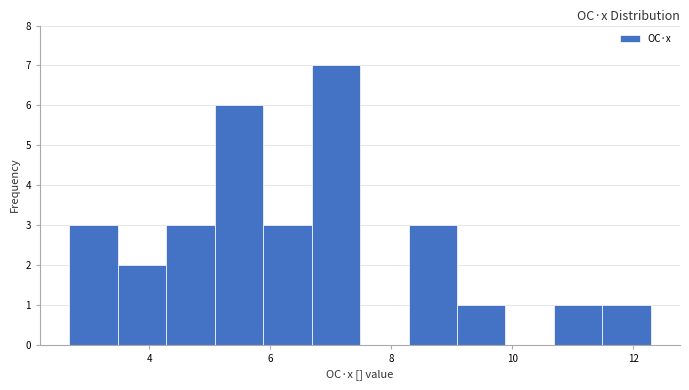

Reading left to right, list every bar in this chart as the range it spans on the x-axis followed by its height. Neither the bar edges nor the heights are printed on the chart, so give them approximately, as read against the axes.

2.6 to 3.4: 3
3.4 to 4.2: 2
4.2 to 5.0: 3
5.0 to 5.8: 6
5.8 to 6.6: 3
6.6 to 7.4: 7
7.4 to 8.2: 0
8.2 to 9.0: 3
9.0 to 9.8: 1
9.8 to 10.6: 0
10.6 to 11.4: 1
11.4 to 12.2: 1